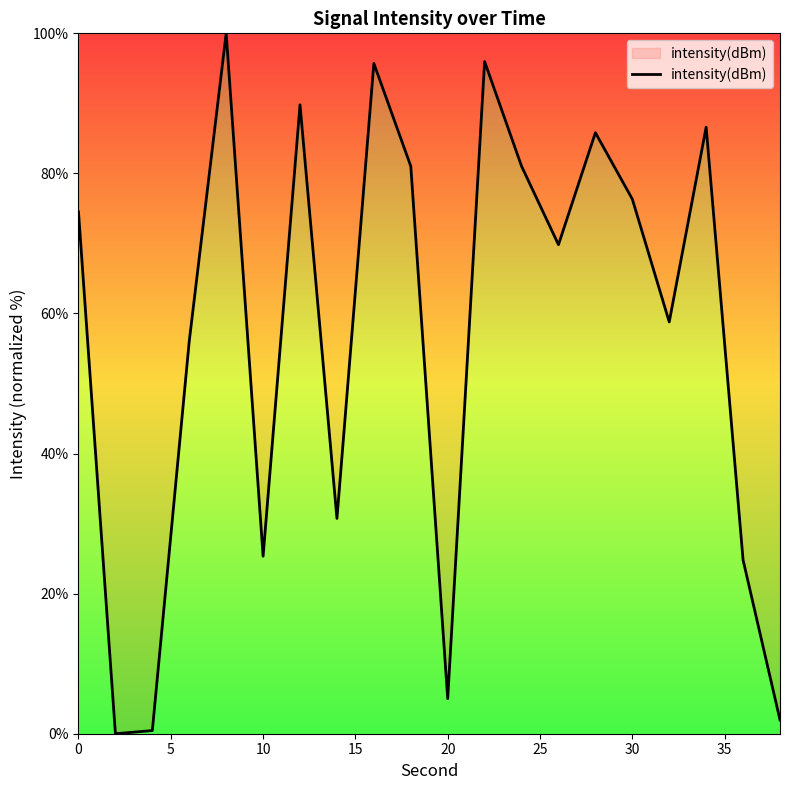

What is the difference between the maximum and minimum values?

100.0